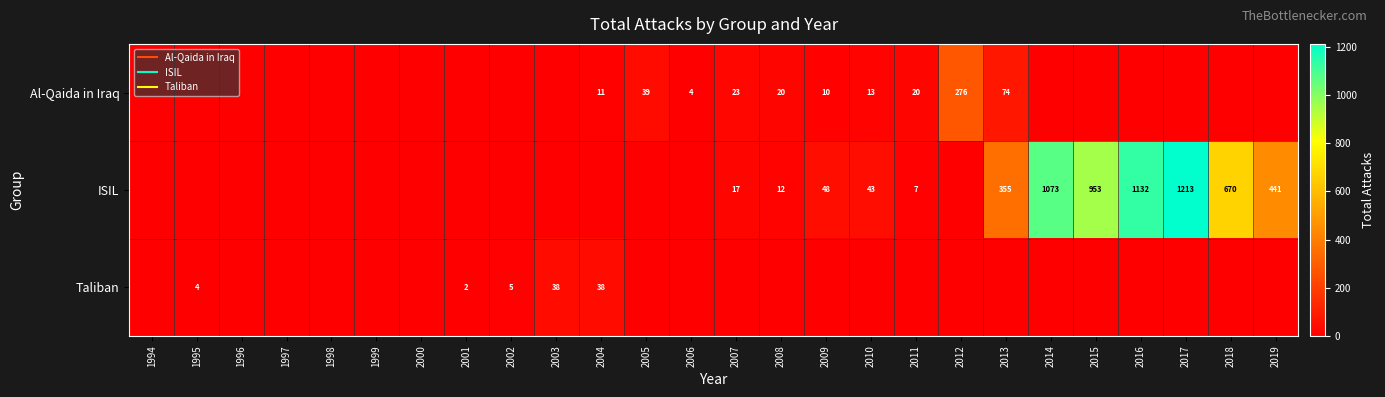

Is the value of Al-Qaida in Iraq at 2012 greater than the value of ISIL at 1999?

Yes